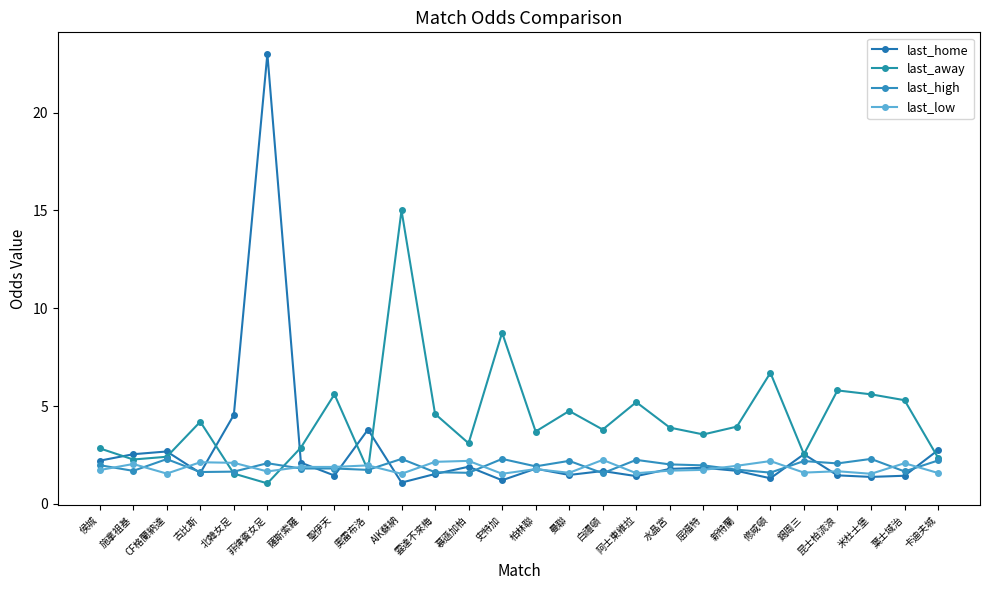

What is the difference between the last_low values at 聖伊天 and 古比斯?

0.2